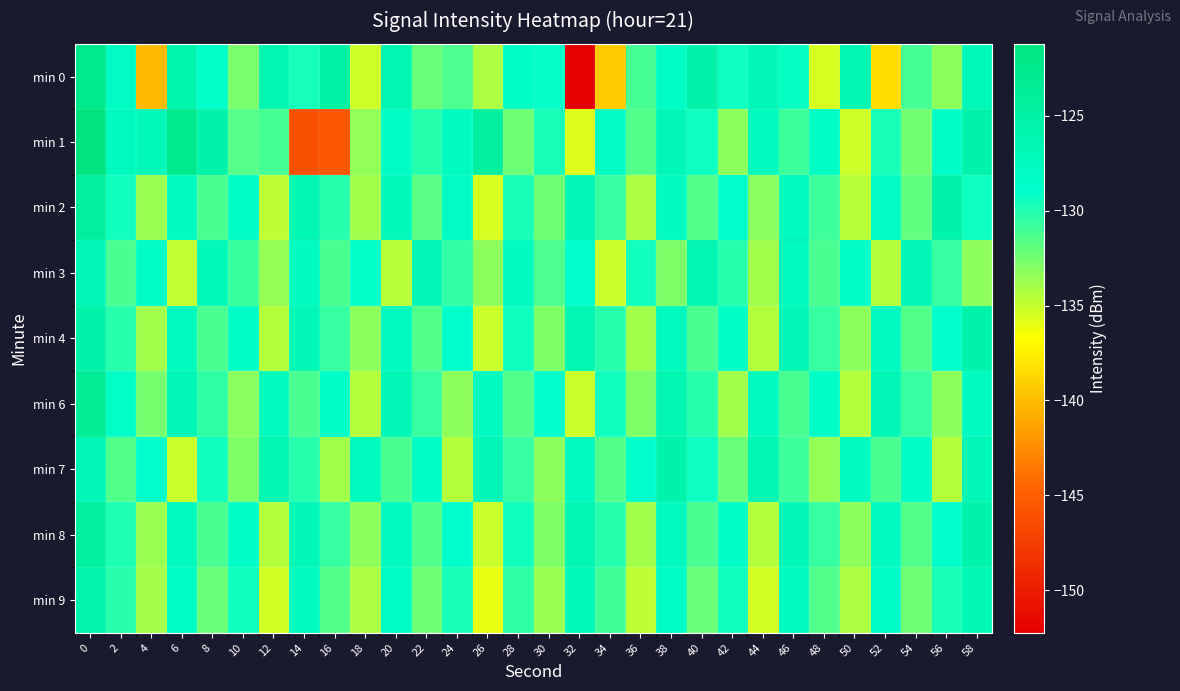

What is the total value across all series at 32?

-1186.4